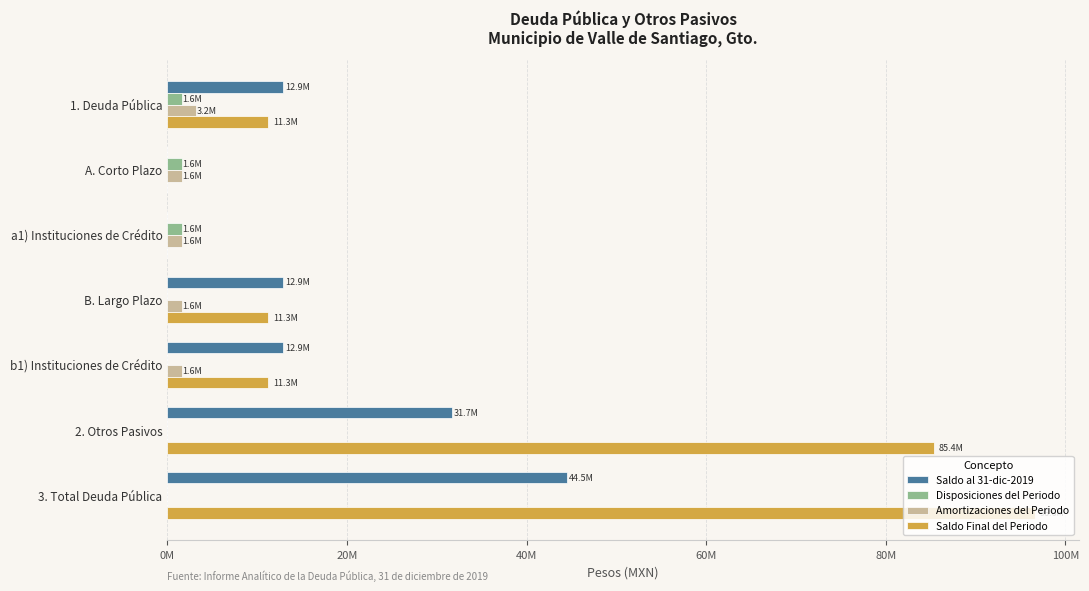

At which category is the sum across all series the highest?

3. Total Deuda Pública